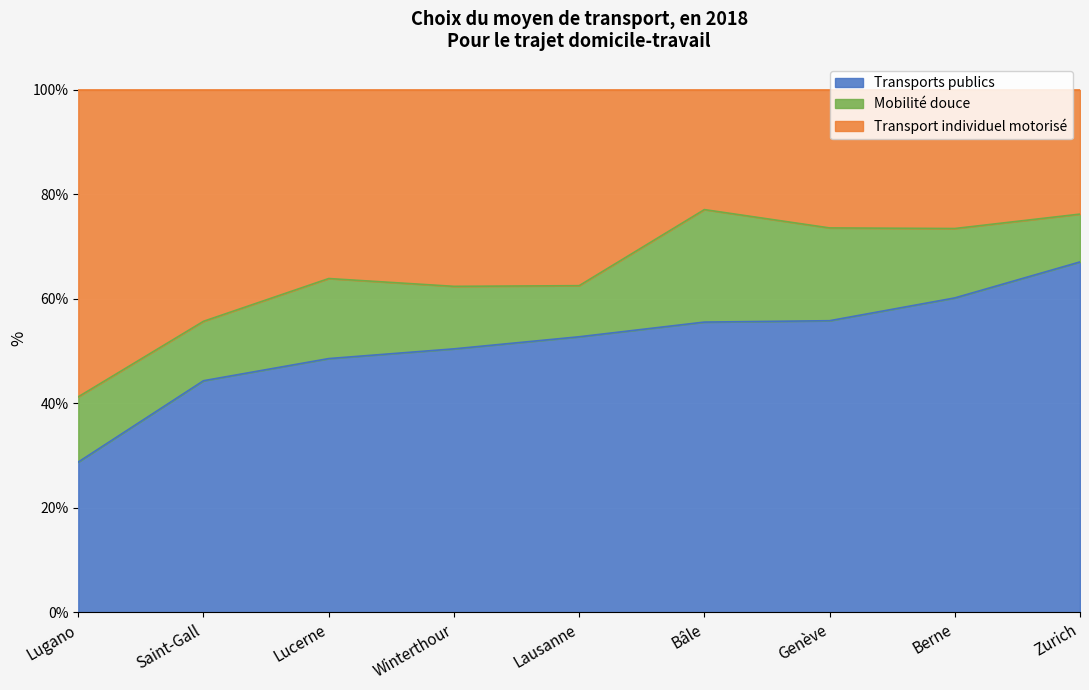

What is the difference between the maximum and minimum values in the Transports publics series?

38.3